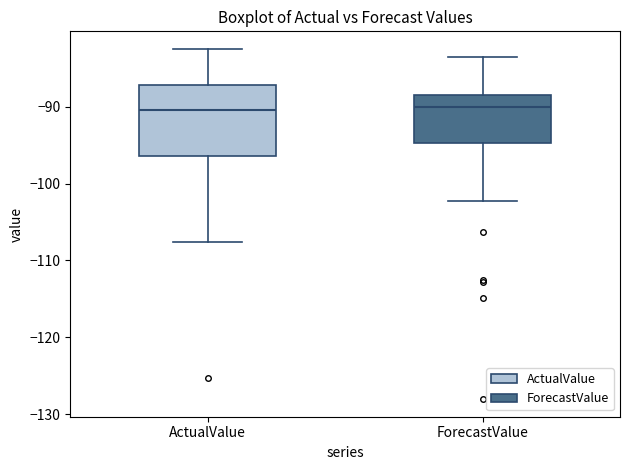

Reading left to right, transcribe this box plot: for each box, give where its median line is, the range the box spans, and where its two whiskers end, as read against the y-axis. The values are not printed on the chart, so give them approximately, as read against the axis.

ActualValue: median -90, box -96 to -87, whiskers -108 to -82
ForecastValue: median -90, box -95 to -89, whiskers -102 to -84